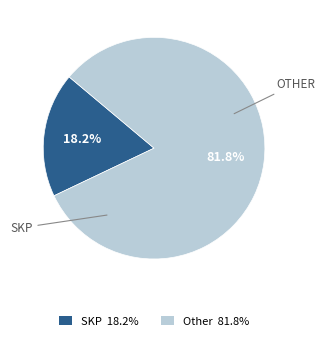

Is there any slice that represents more than half of the pie?

Yes